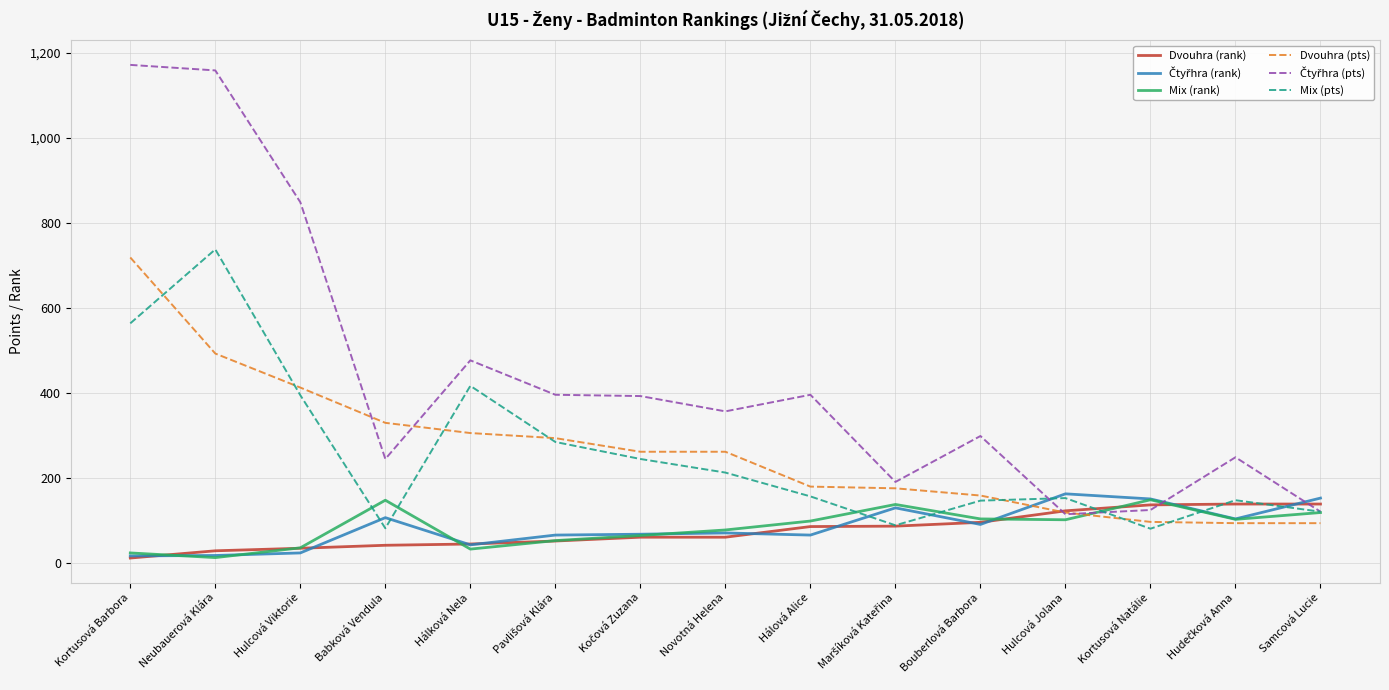

What is the approximate value of Mix (rank) at Hálková Nela?

32